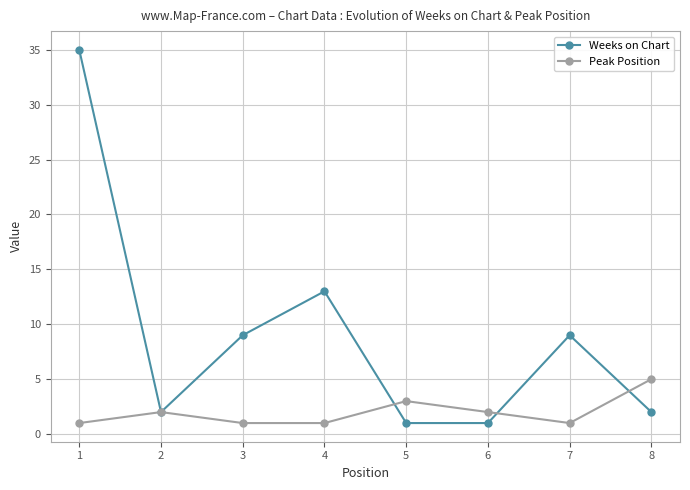

Which series ends up on top after the final intersection of Weeks on Chart and Peak Position?

Peak Position